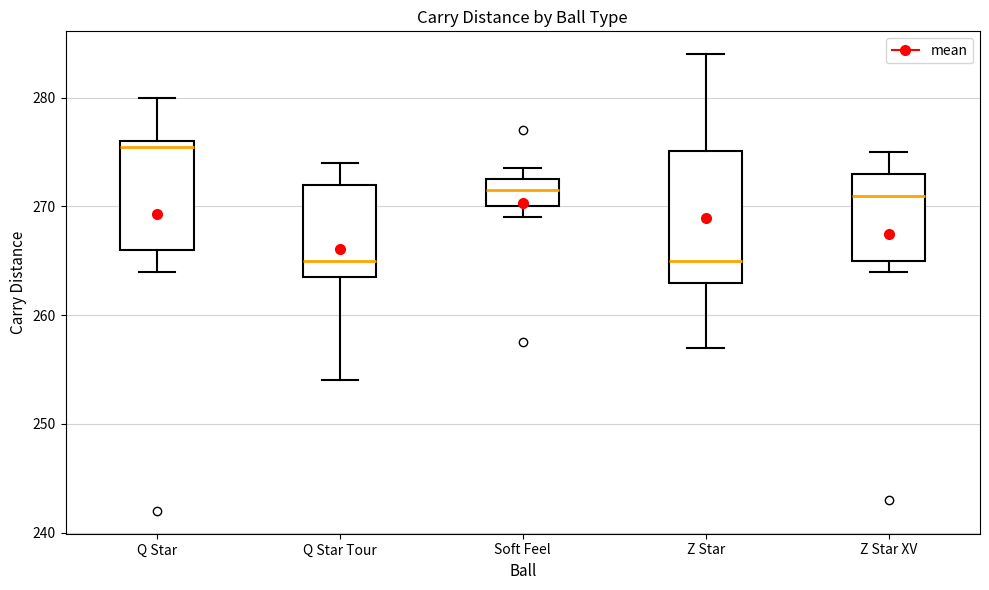

Reading left to right, transcribe this box plot: for each box, give where its median line is, the range the box spans, and where its two whiskers end, as read against the y-axis. The values are not printed on the chart, so give them approximately, as read against the axis.

Q Star: median 276 (just below the box's upper edge), box 266 to 276, whiskers 264 to 280
Q Star Tour: median 265, box 264 to 272, whiskers 254 to 274
Soft Feel: median 272, box 270 to 273, whiskers 269 to 274
Z Star: median 265, box 263 to 275, whiskers 257 to 284
Z Star XV: median 271, box 265 to 273, whiskers 264 to 275